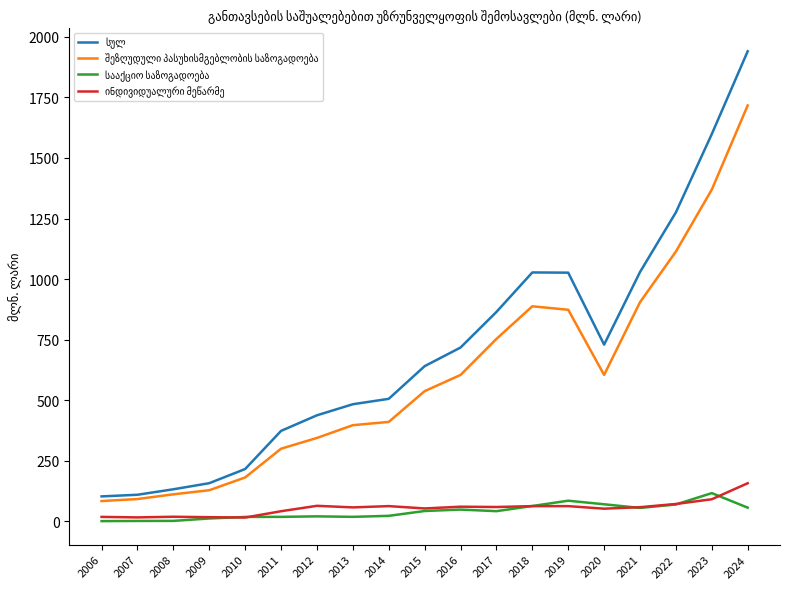

What is the total value across all series at 2019?

2047.0